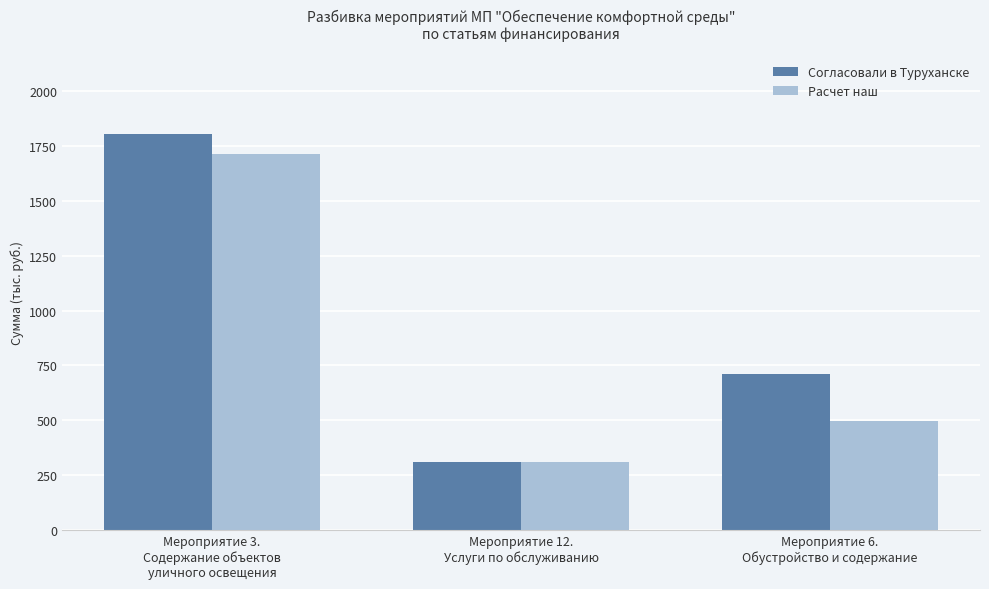

Is it true that Расчет наш equals 592.8 at Мероприятие 3.
Содержание объектов
уличного освещения?

False